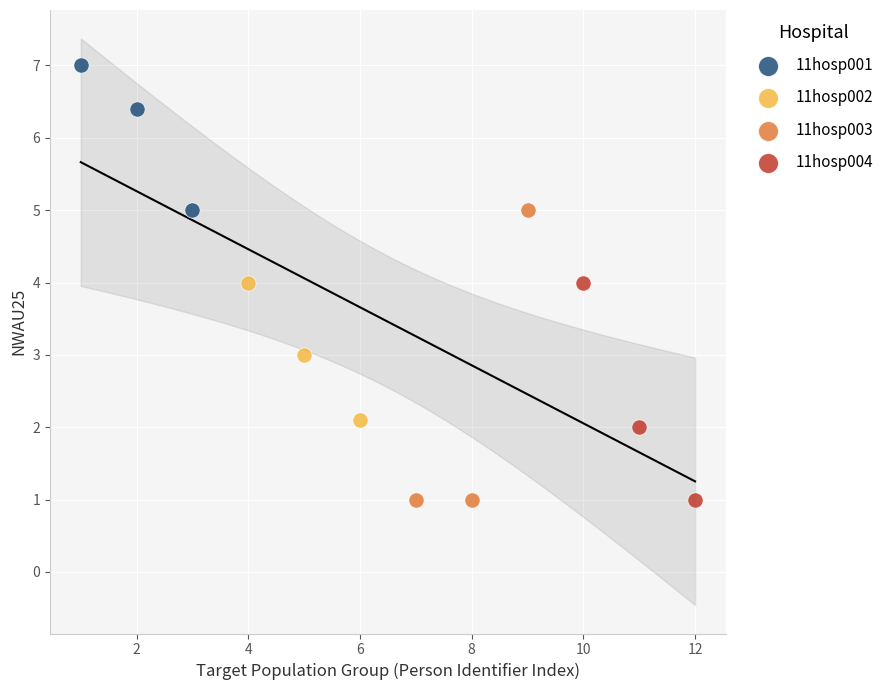

Which series reaches the maximum Y coordinate?

11hosp001